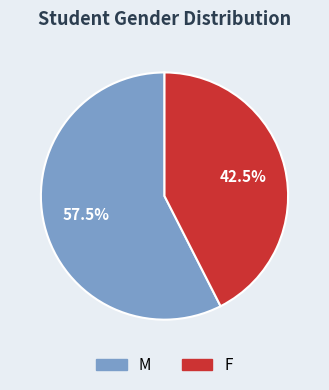

True or false: M accounts for 71% of the total.

False